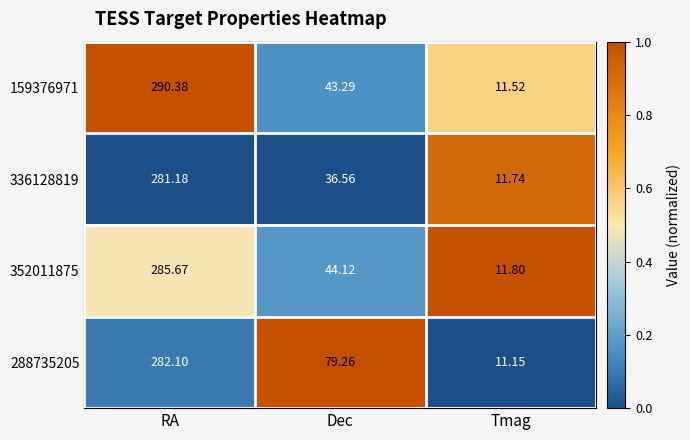

At which category is the sum across all series the highest?

RA